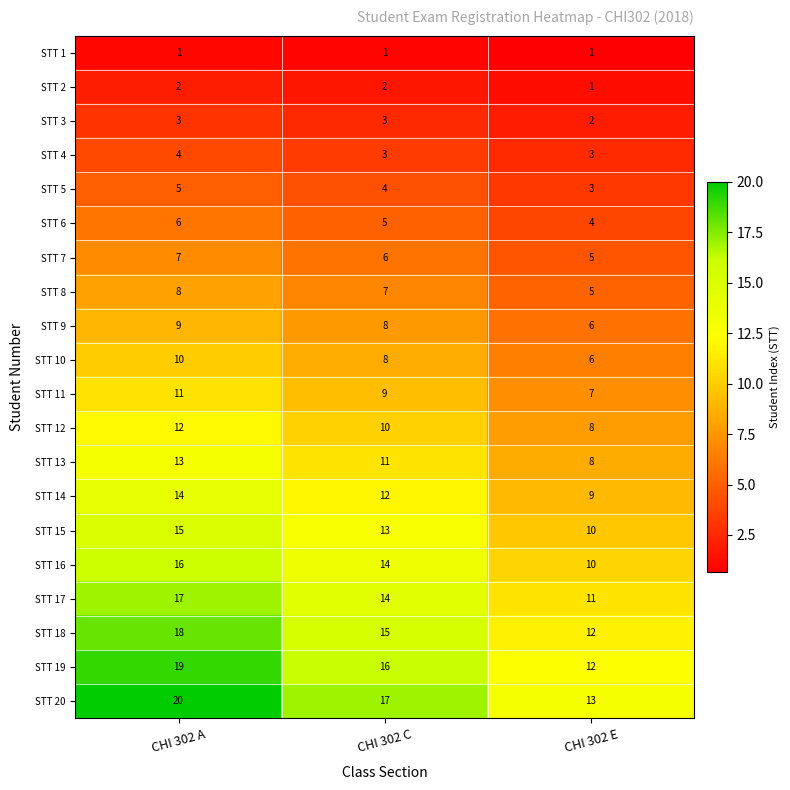

How many categories are shown in the chart?

3